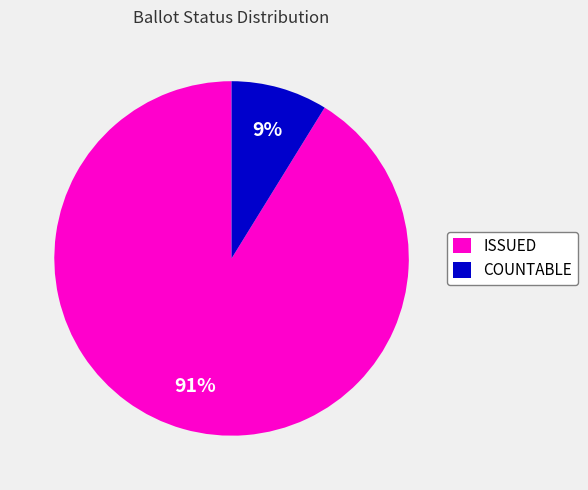

What is the largest slice in the pie chart?

ISSUED